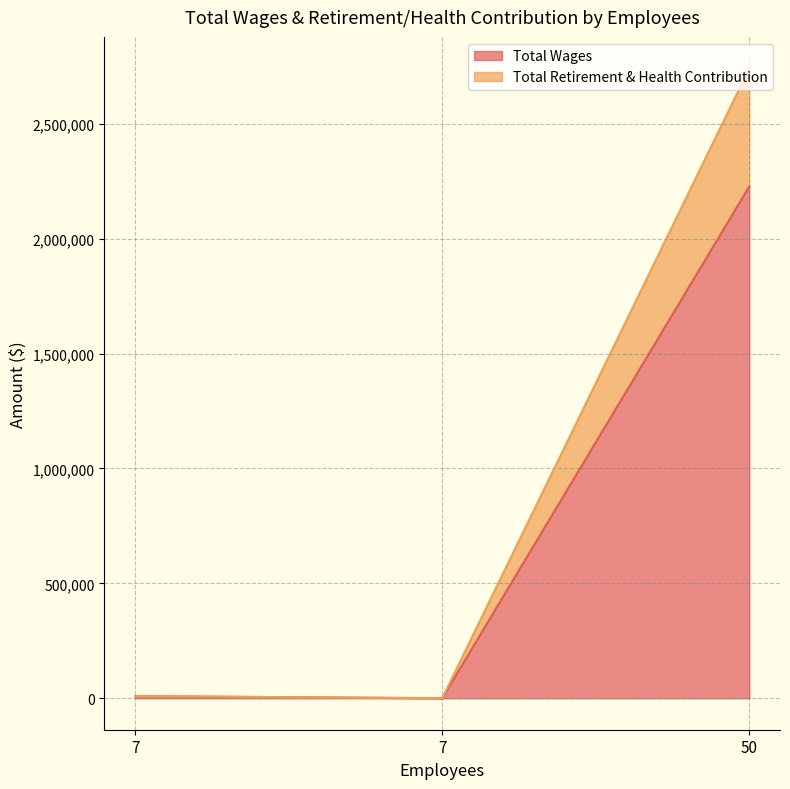

Which series has the largest total across all categories?

Total Wages